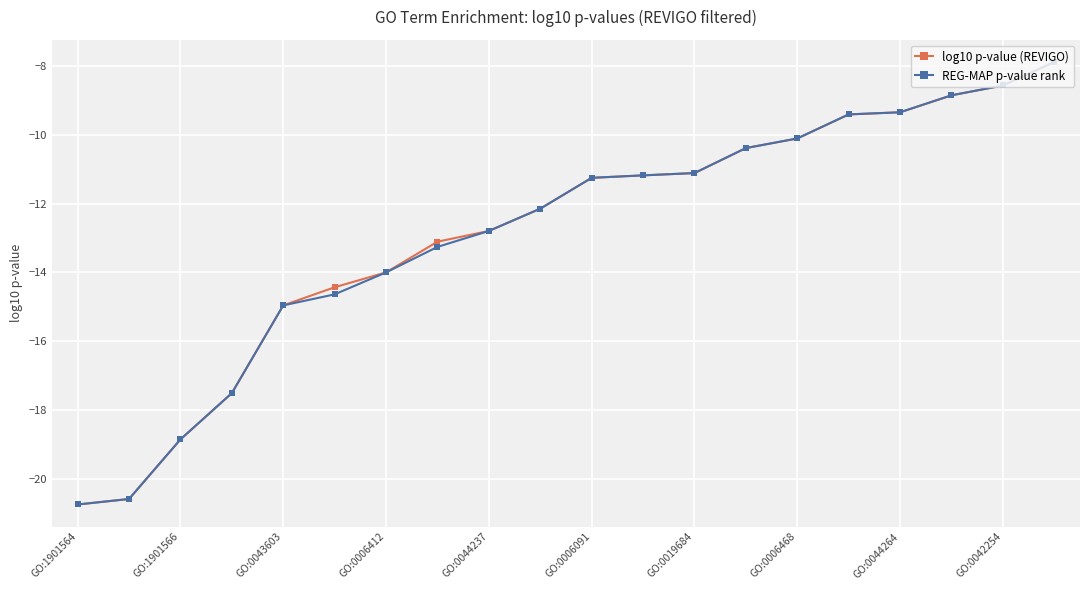

What is the value of the REG-MAP p-value rank point at the 3rd from the left?

-18.9